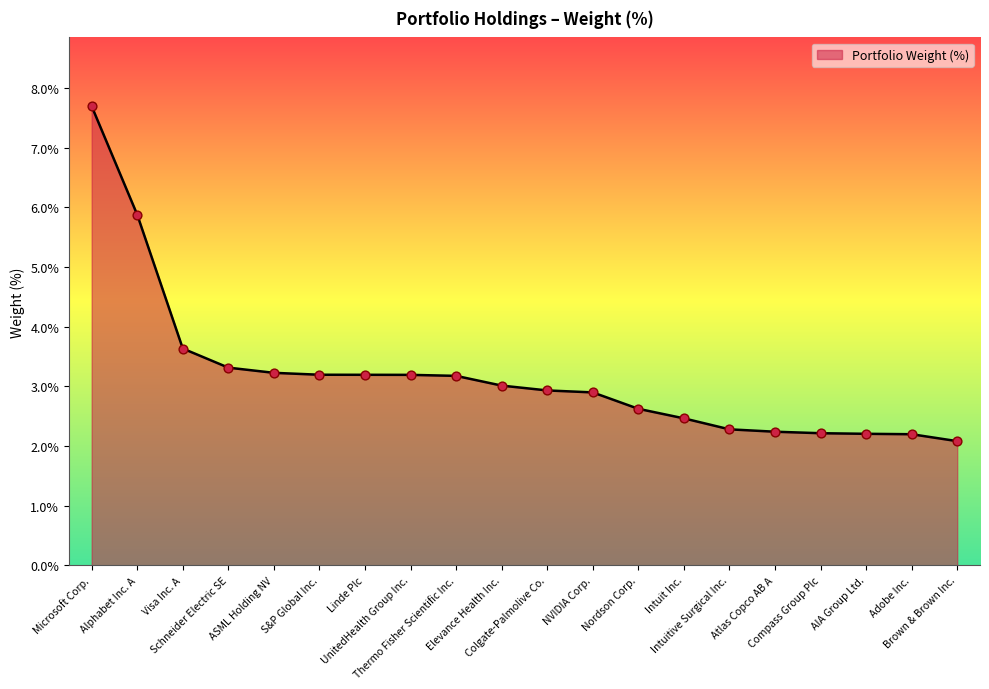

Which has a higher value, AIA Group Ltd. or Nordson Corp.?

Nordson Corp.